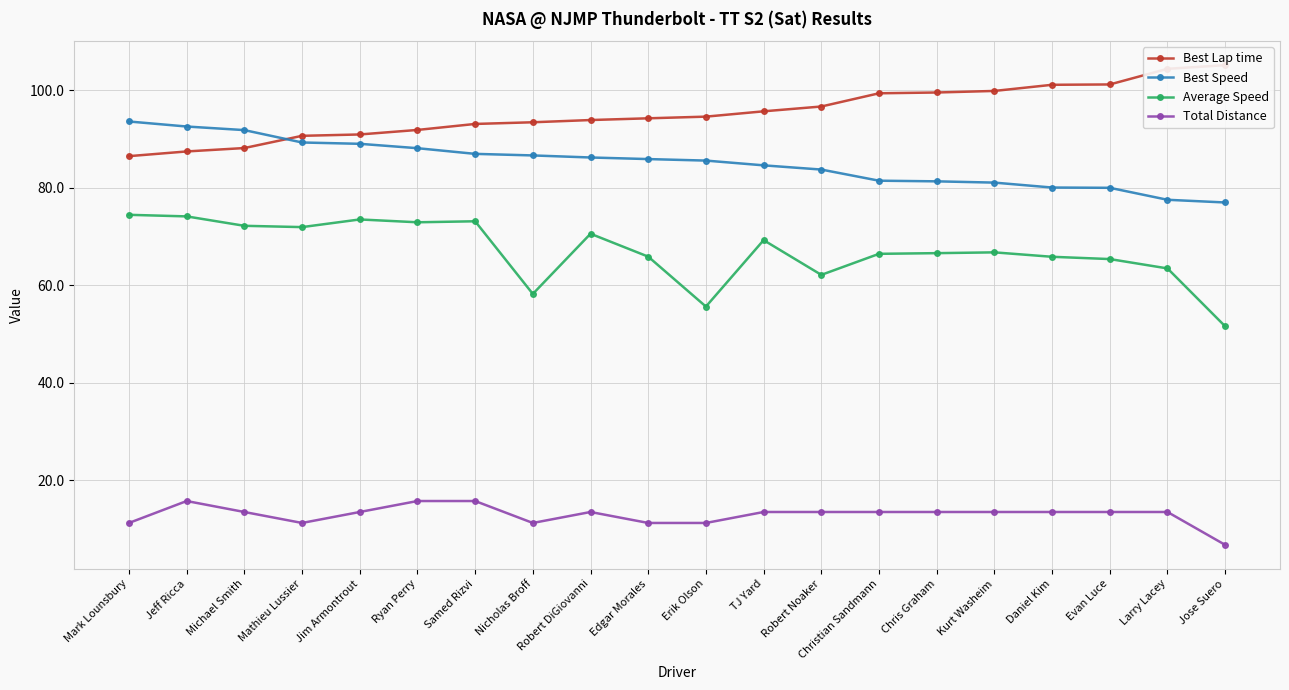

The Total Distance series shows 18.3 at Robert DiGiovanni. True or false?

False